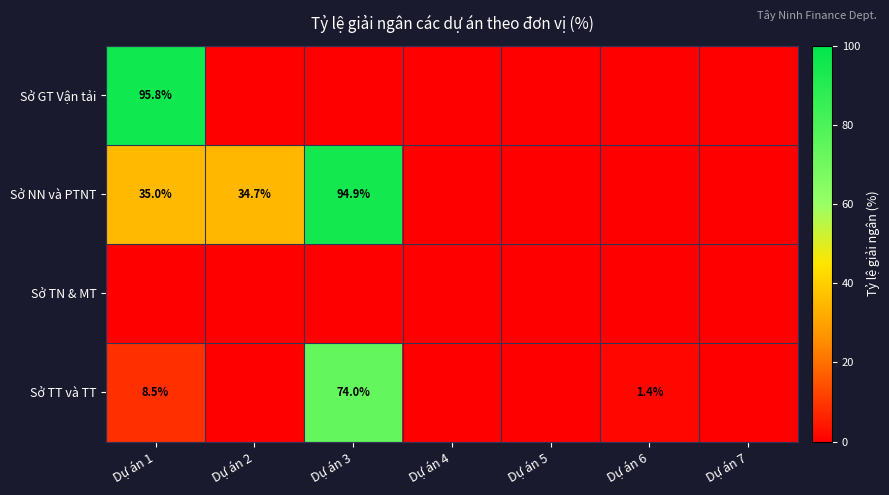

Is it true that Sở TT và TT equals 74.0 at Dự án 3?

True